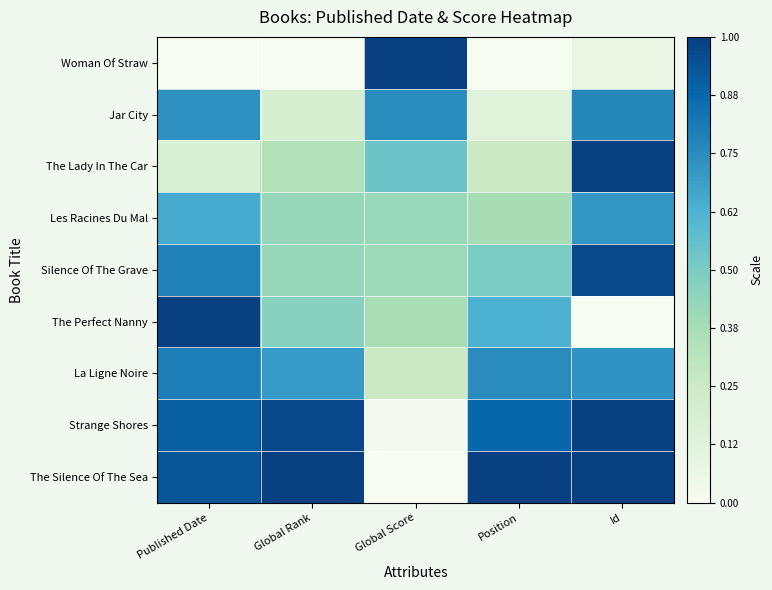

At which category is the sum across all series the highest?

Id